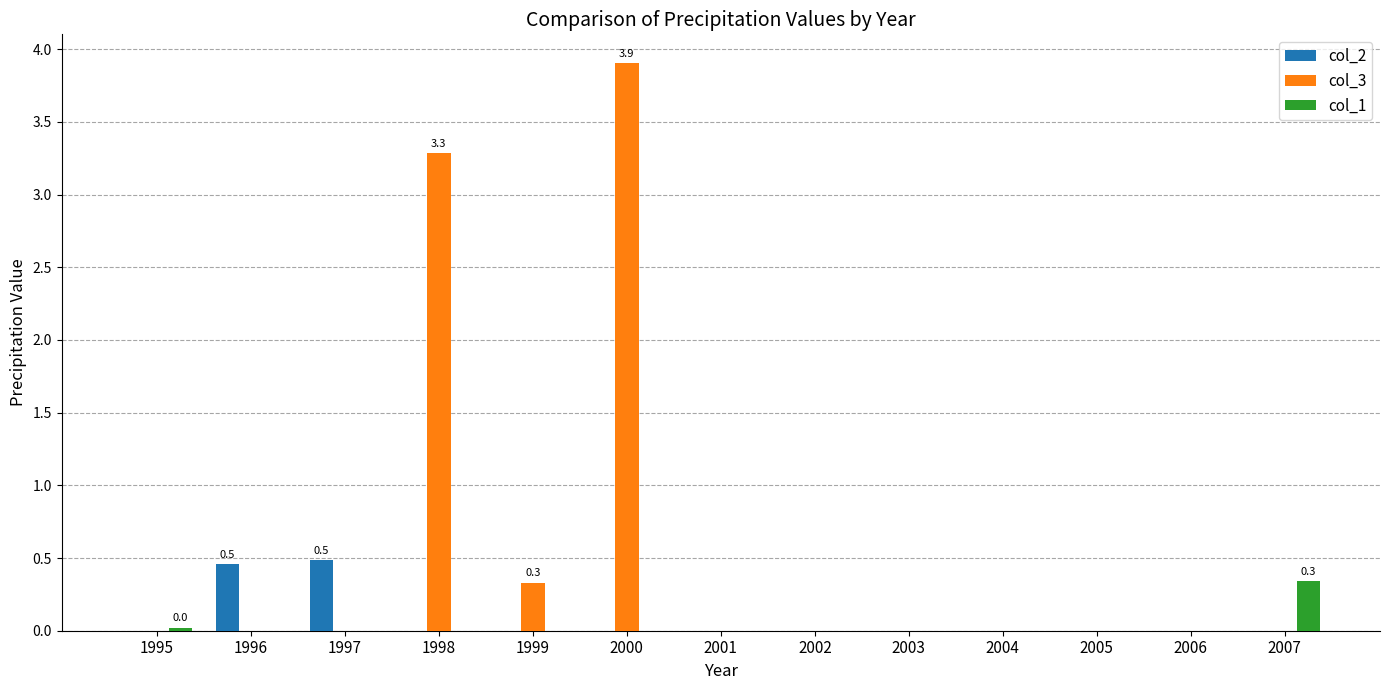

The col_3 series shows 0.0 at 2007. True or false?

True